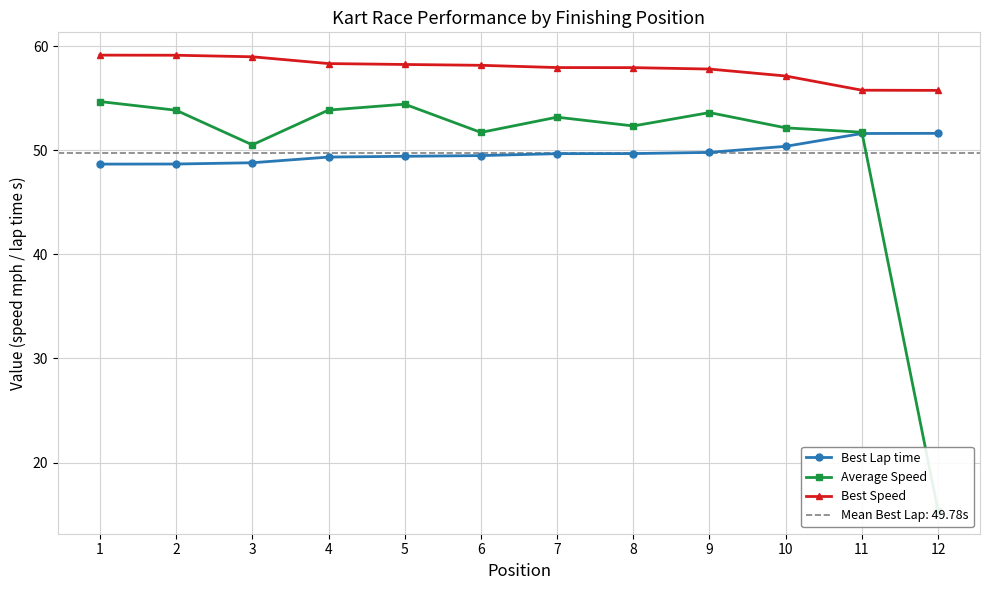

What is the value of the Best Lap time point at the 7th from the left?

49.7